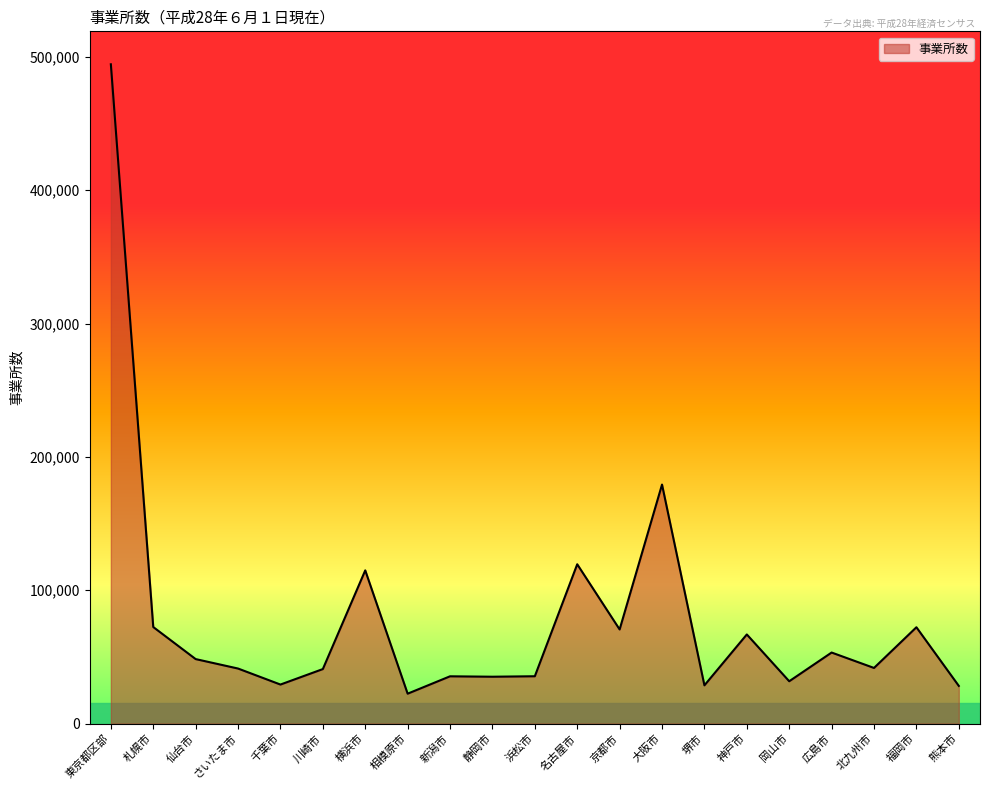

What is the difference between the values at 大阪市 and 北九州市?

137480